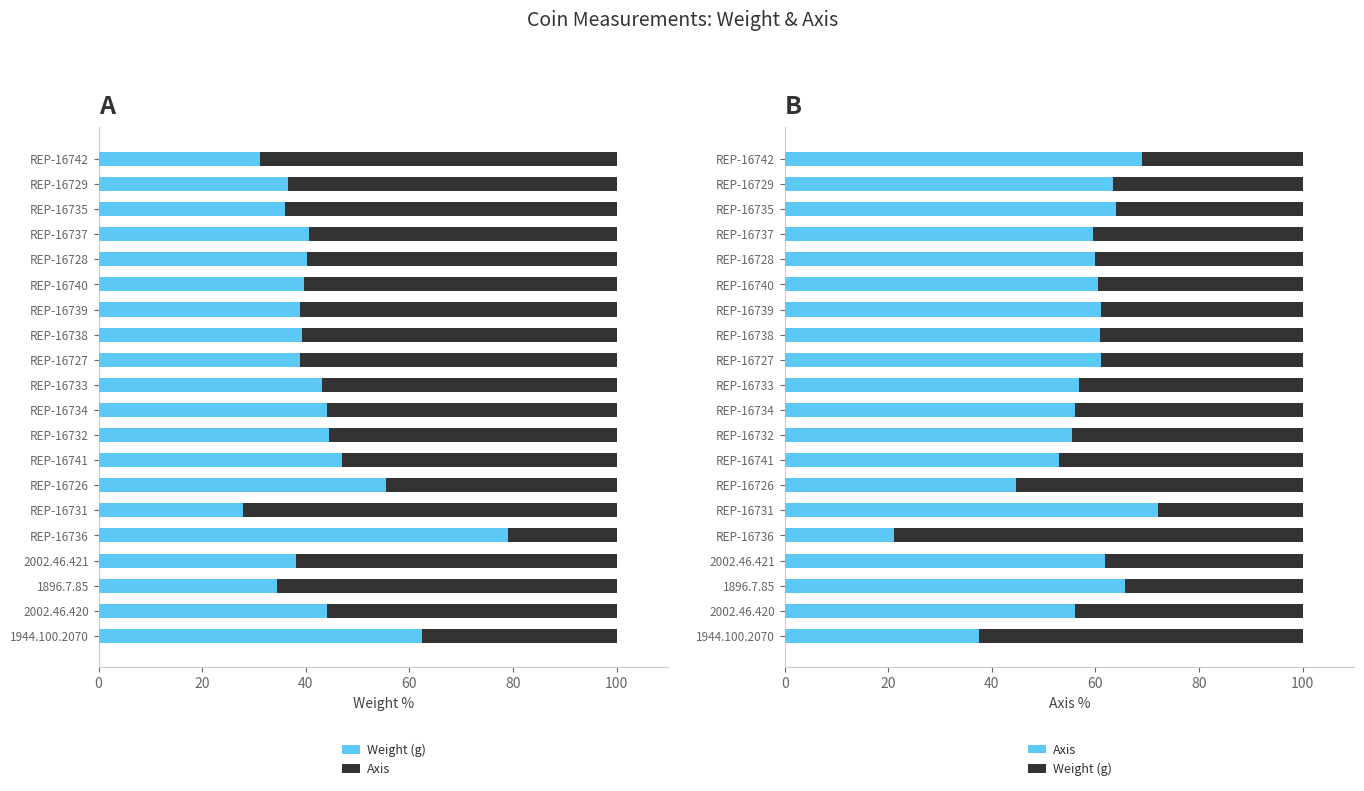

The value of Weight (g) at REP-16726 is 35.9. True or false?

False